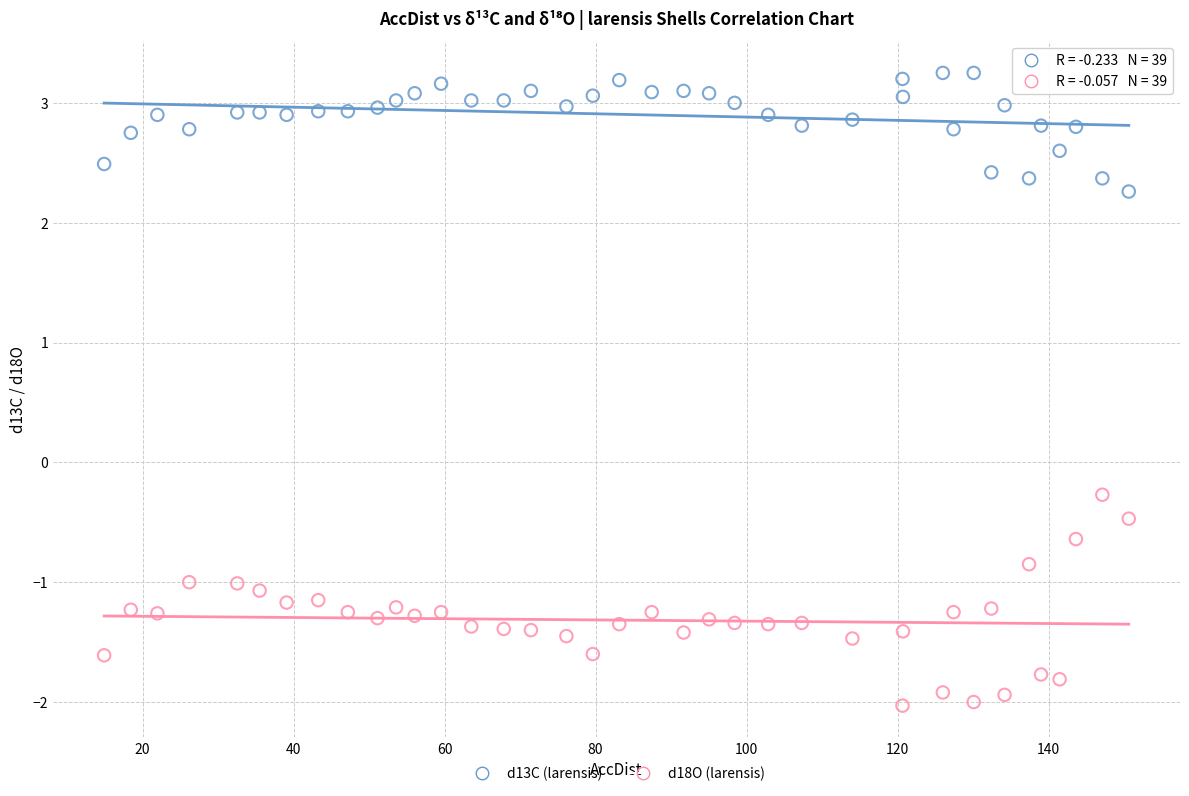

Which series contains the lowest Y value?

d18O (larensis)